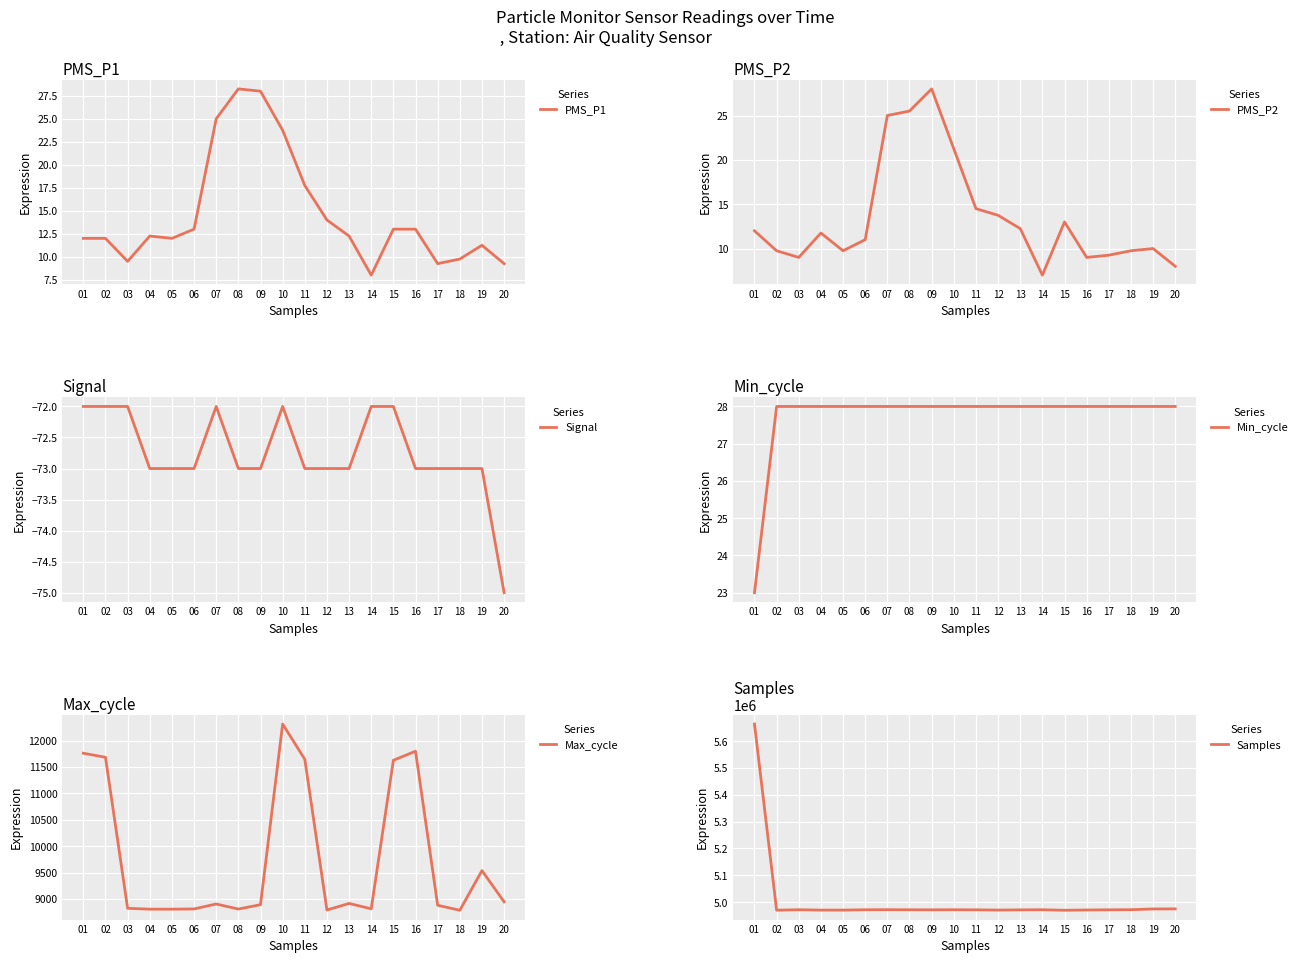

Which series has the largest total across all categories?

Samples